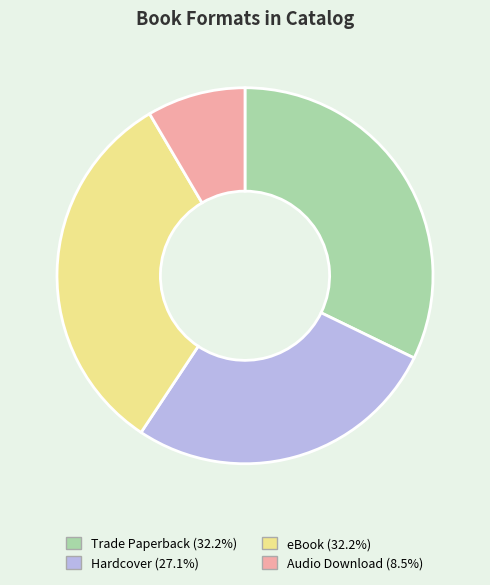

Does any single category account for the majority?

No